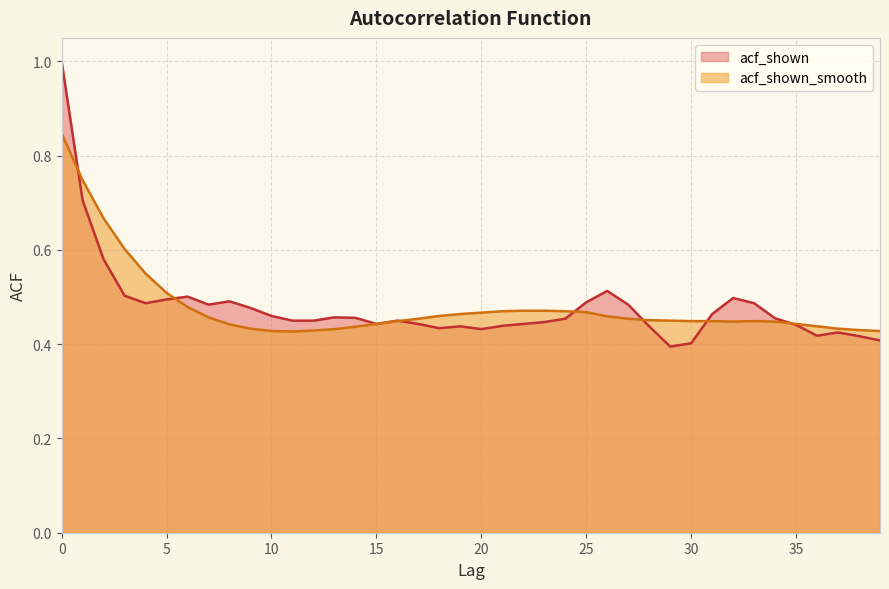

What is the difference between the second highest and second lowest values in the acf_shown_smooth series?

0.3